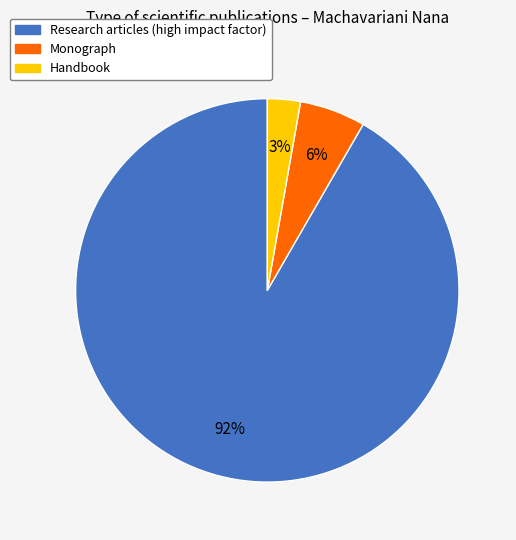

To the nearest percent, what is the average slice percentage?

33%